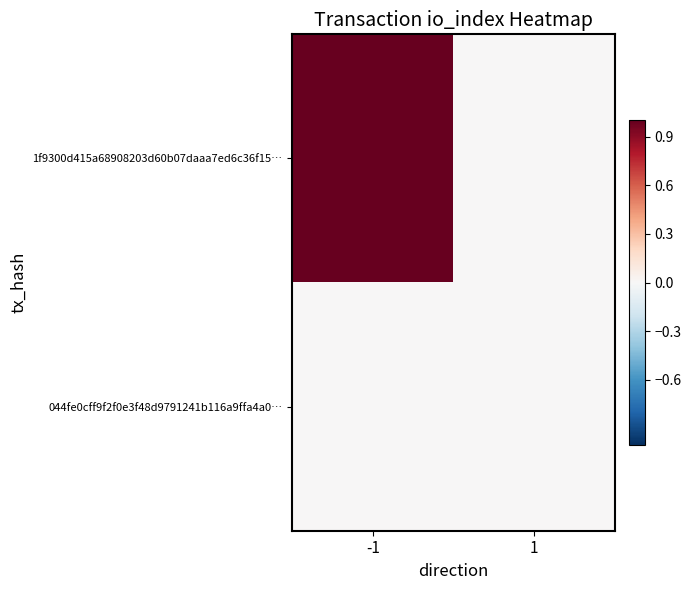

Which has a higher value, -1 or 1?

-1